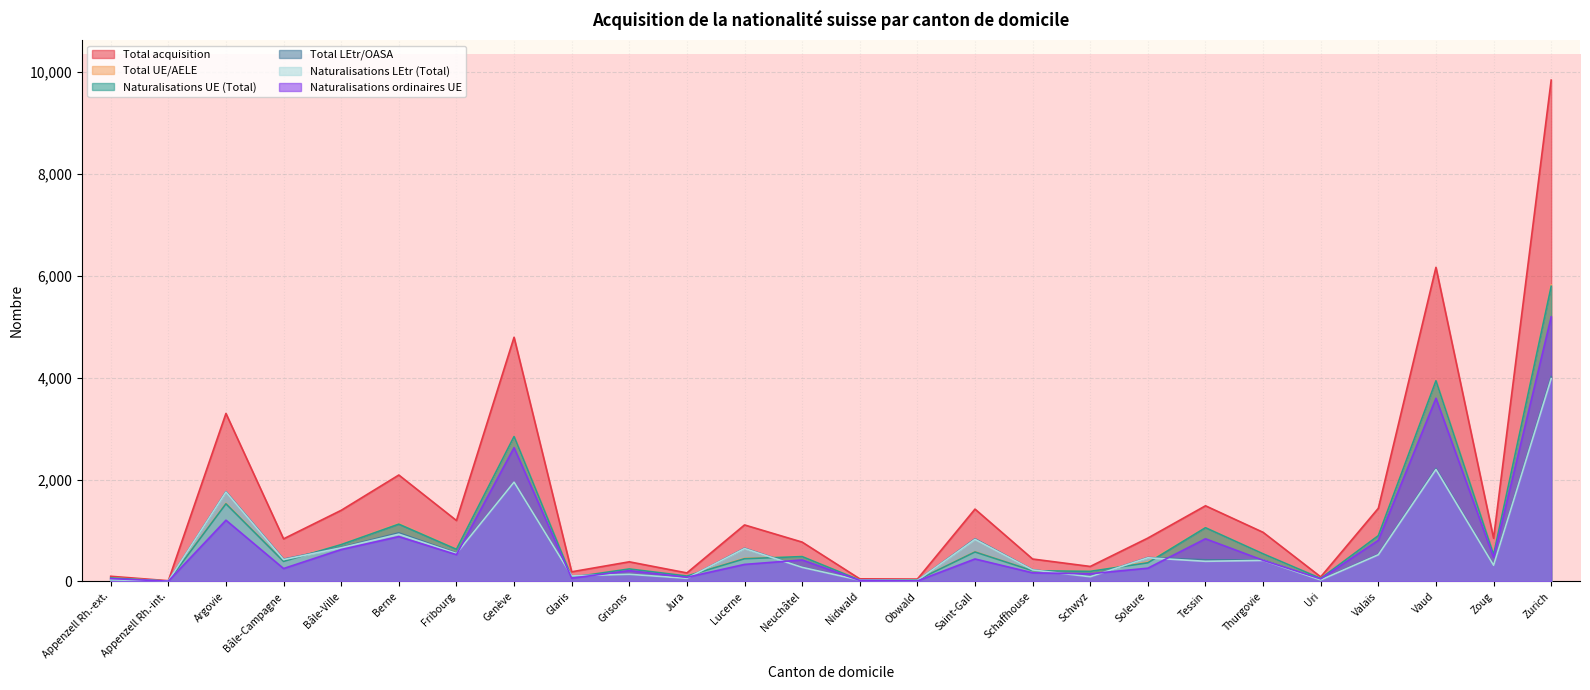

Which series has the largest total across all categories?

Total acquisition